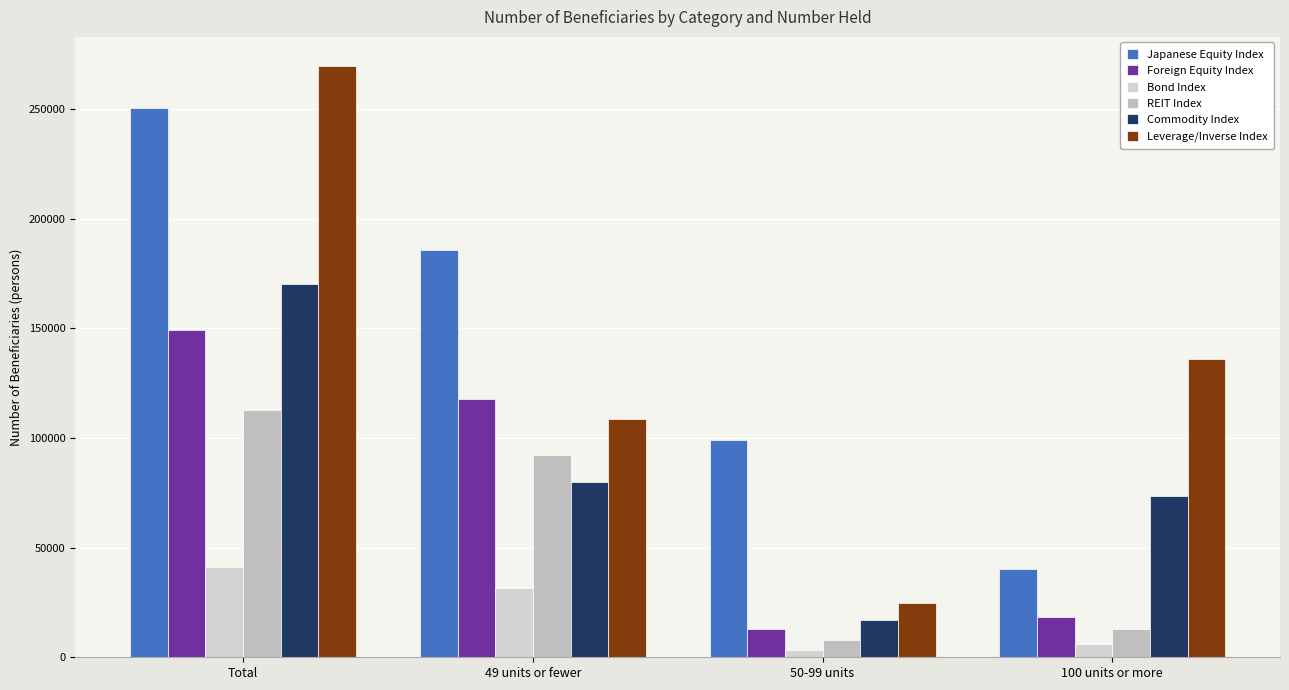

The Leverage/Inverse Index series shows 89893 at 100 units or more. True or false?

False